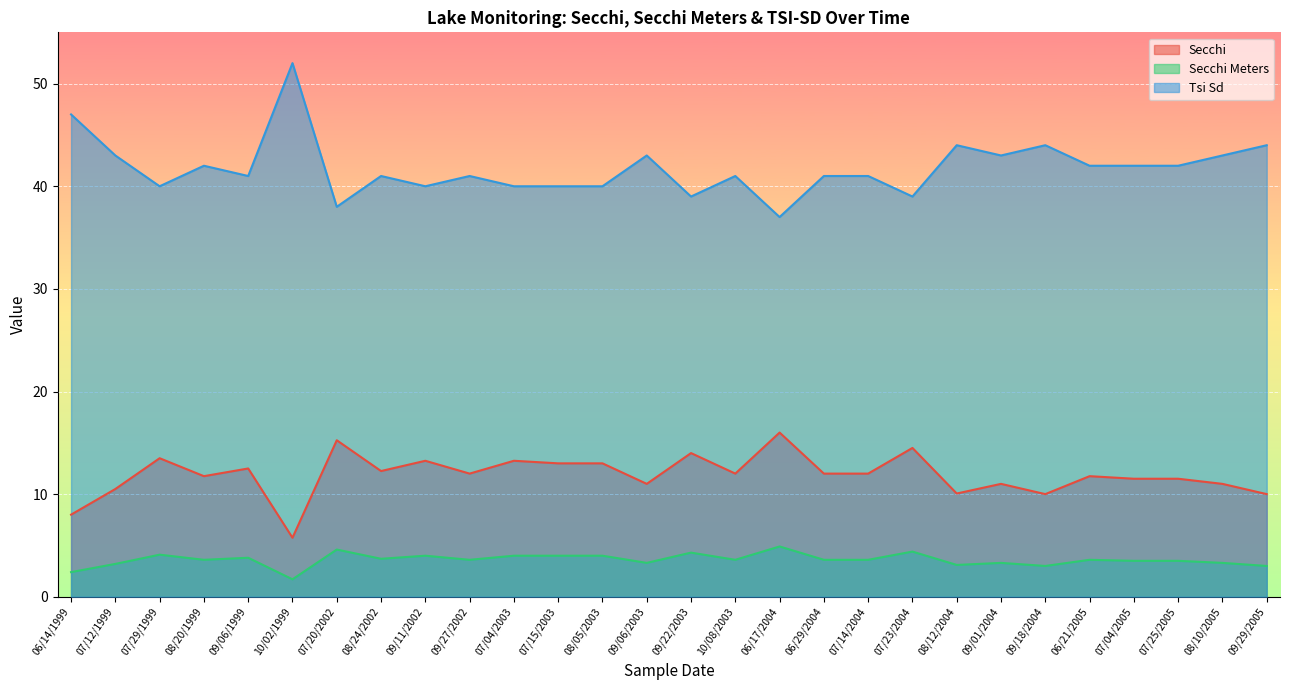

What is the average value of the Secchi series?

11.9